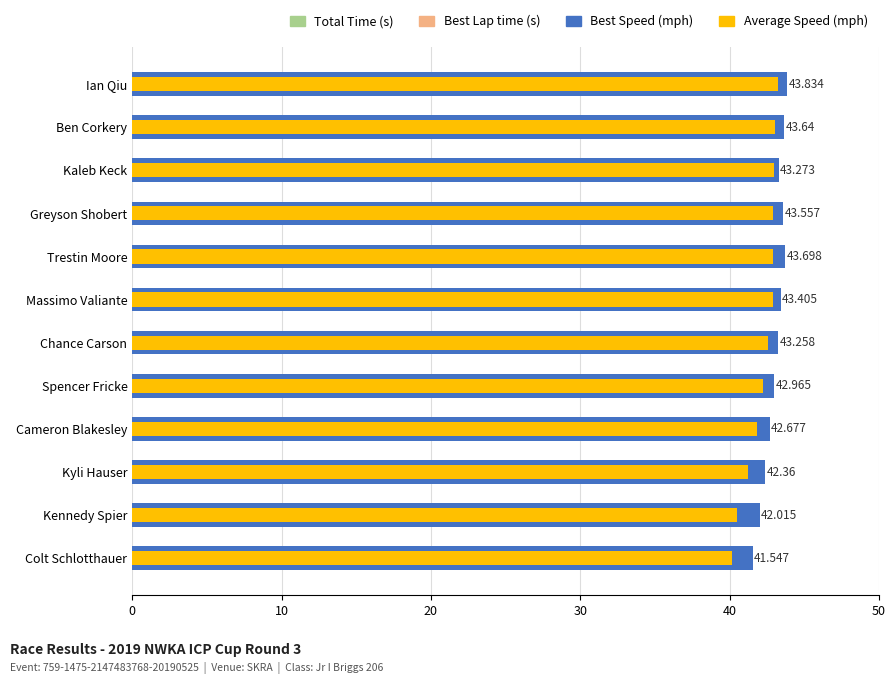

The value of Best Speed at Cameron Blakesley is 67.6. True or false?

False